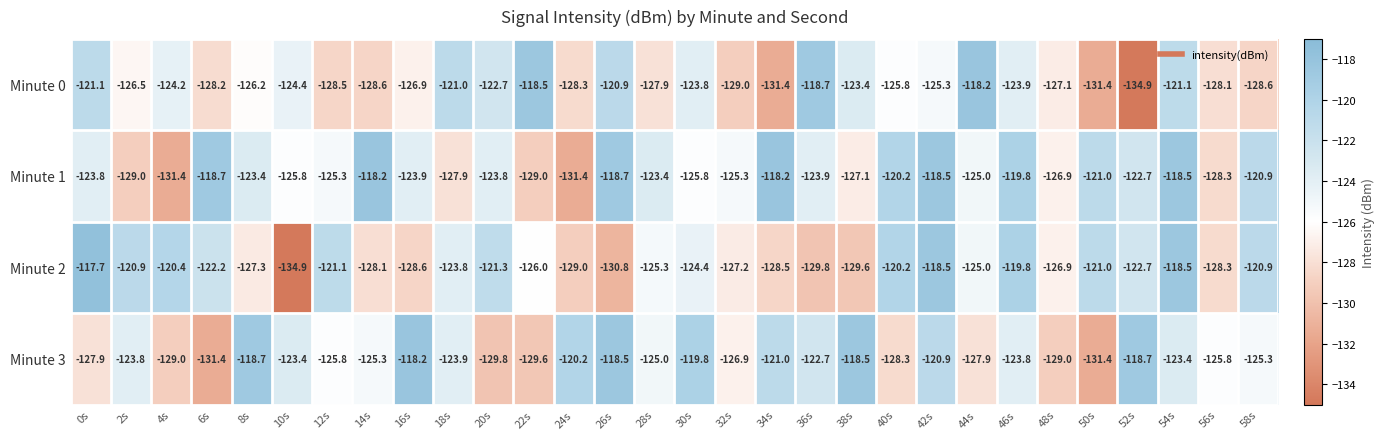

How many series are shown in this chart?

4